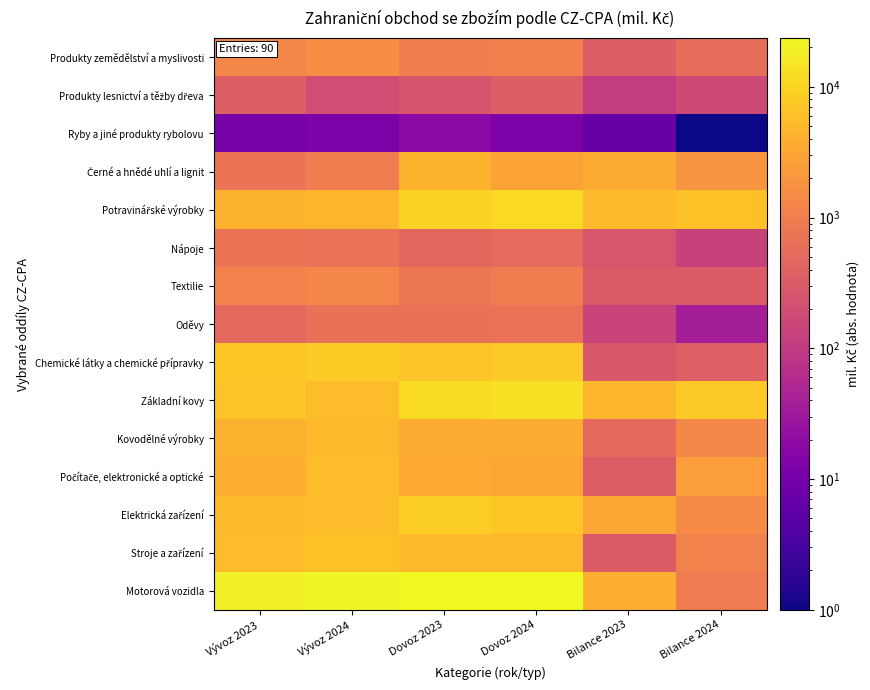

At how many categories does at least one series exceed 588?

6